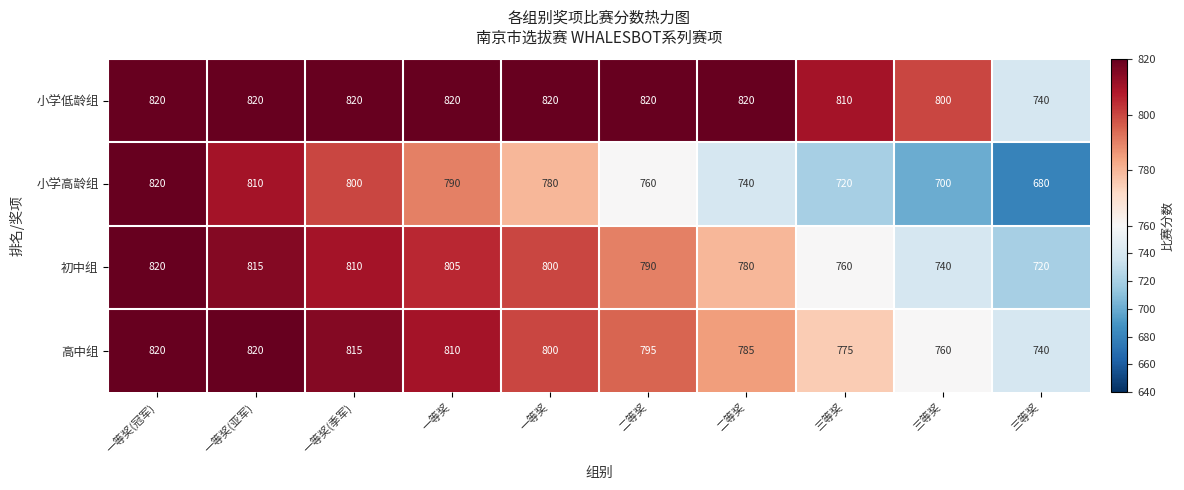

How many categories are shown in the chart?

10